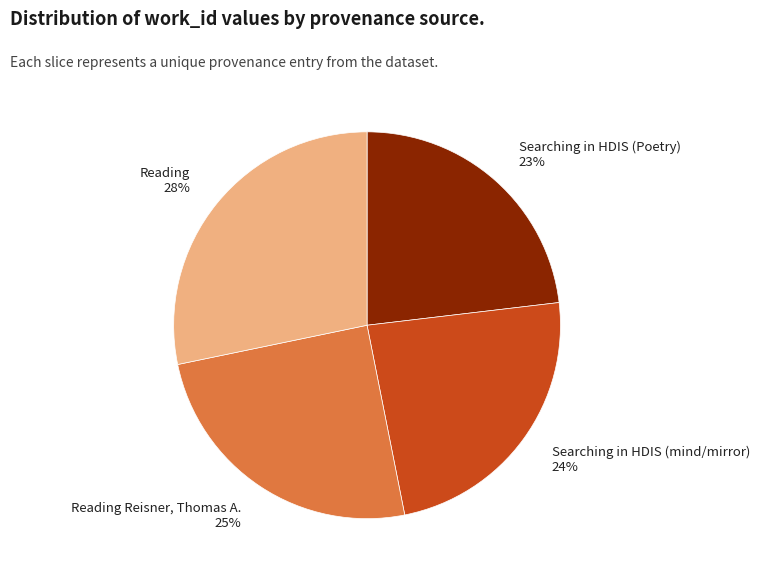

Is it true that Searching in HDIS (mind/mirror) 24% is 35% of the pie?

False